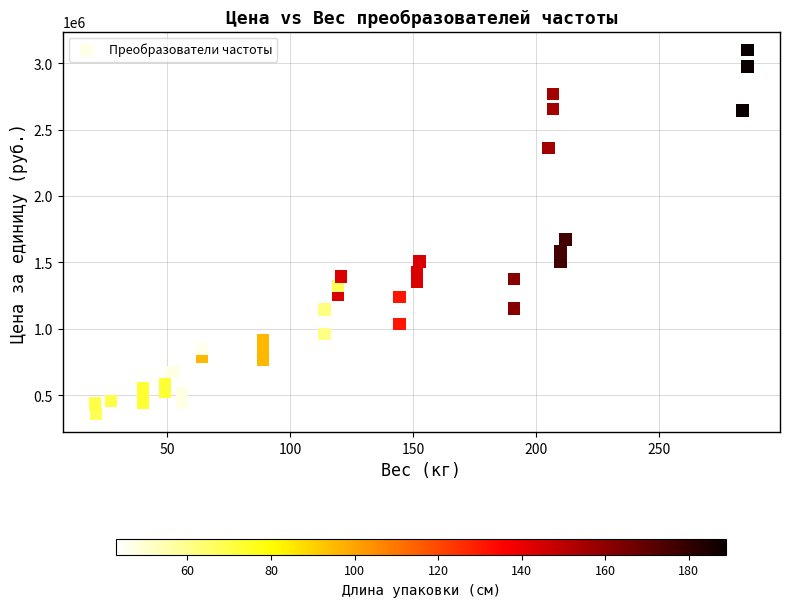

What Y value in the scatter plot is closest to 1731000?

1672000